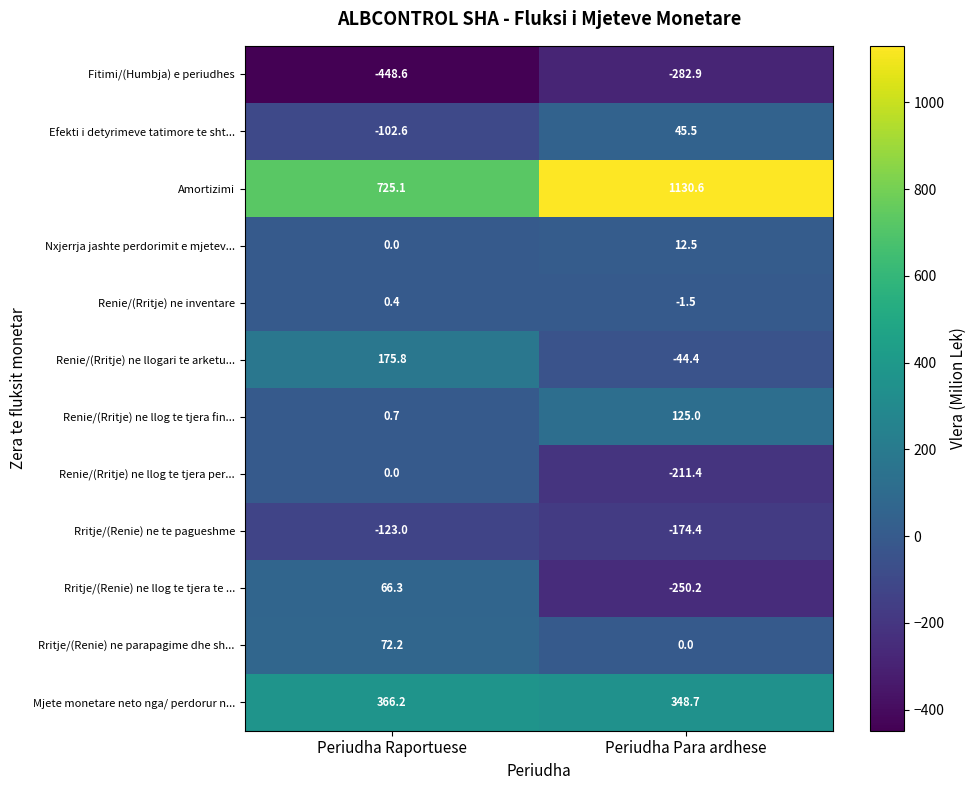

What is the difference between the Fitimi/(Humbja) e periudhes values at Periudha Raportuese and Periudha Para ardhese?

165.7